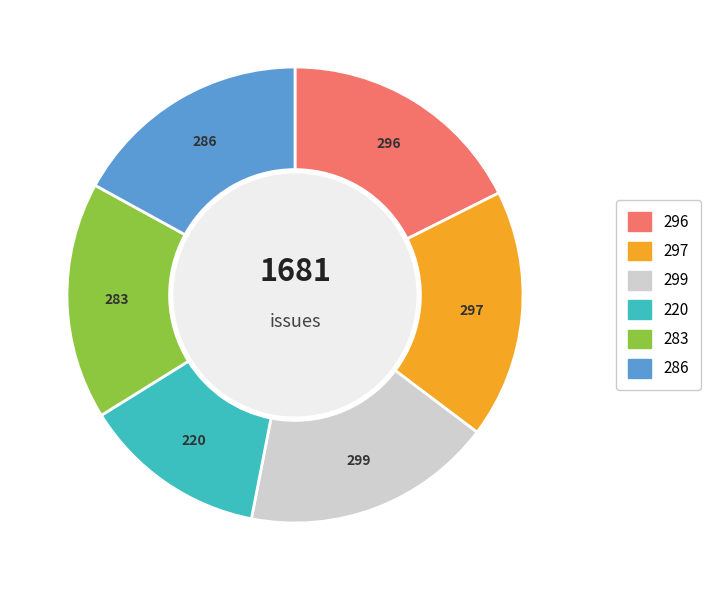

Does any single category account for the majority?

No